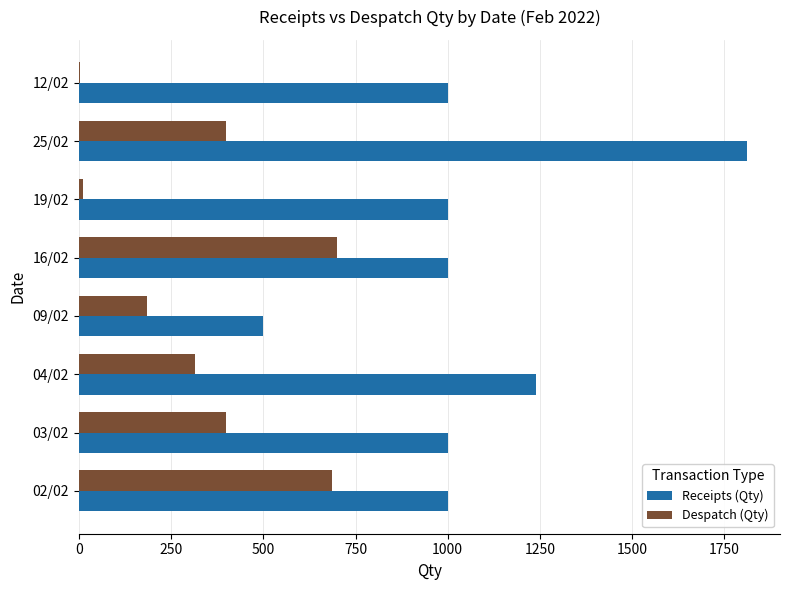

At which label is Receipts (Qty) closest to 1155?

04/02